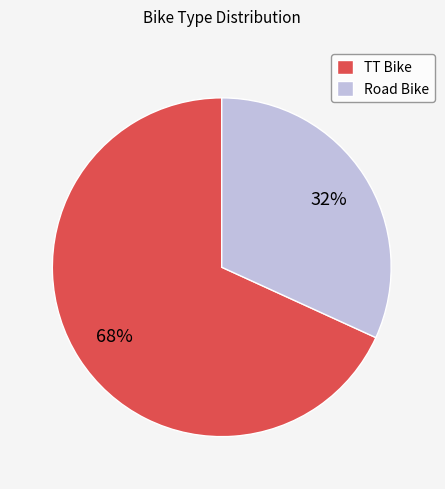

Is the sum of Road Bike and TT Bike greater than half?

Yes